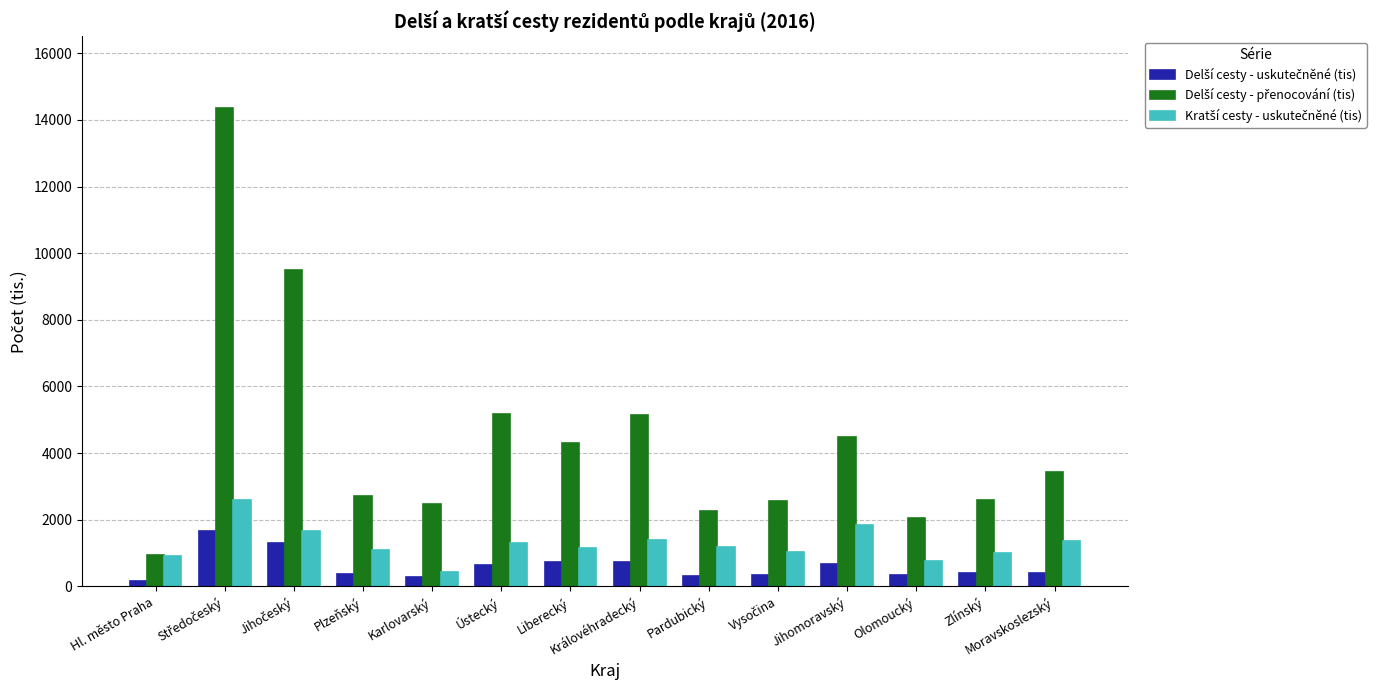

What is the difference between the highest and lowest values at Moravskoslezský?

3032.1